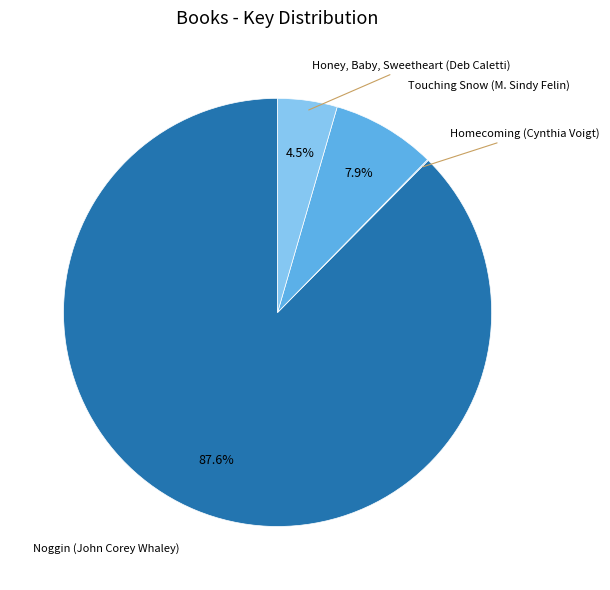

Which slice is the largest?

Noggin (John Corey Whaley)